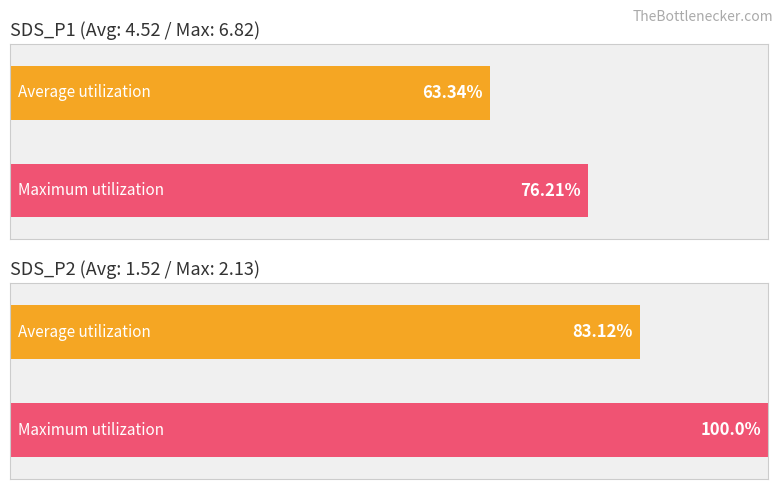

True or false: Average utilization has a value of 2.6 at SDS_P2.

False